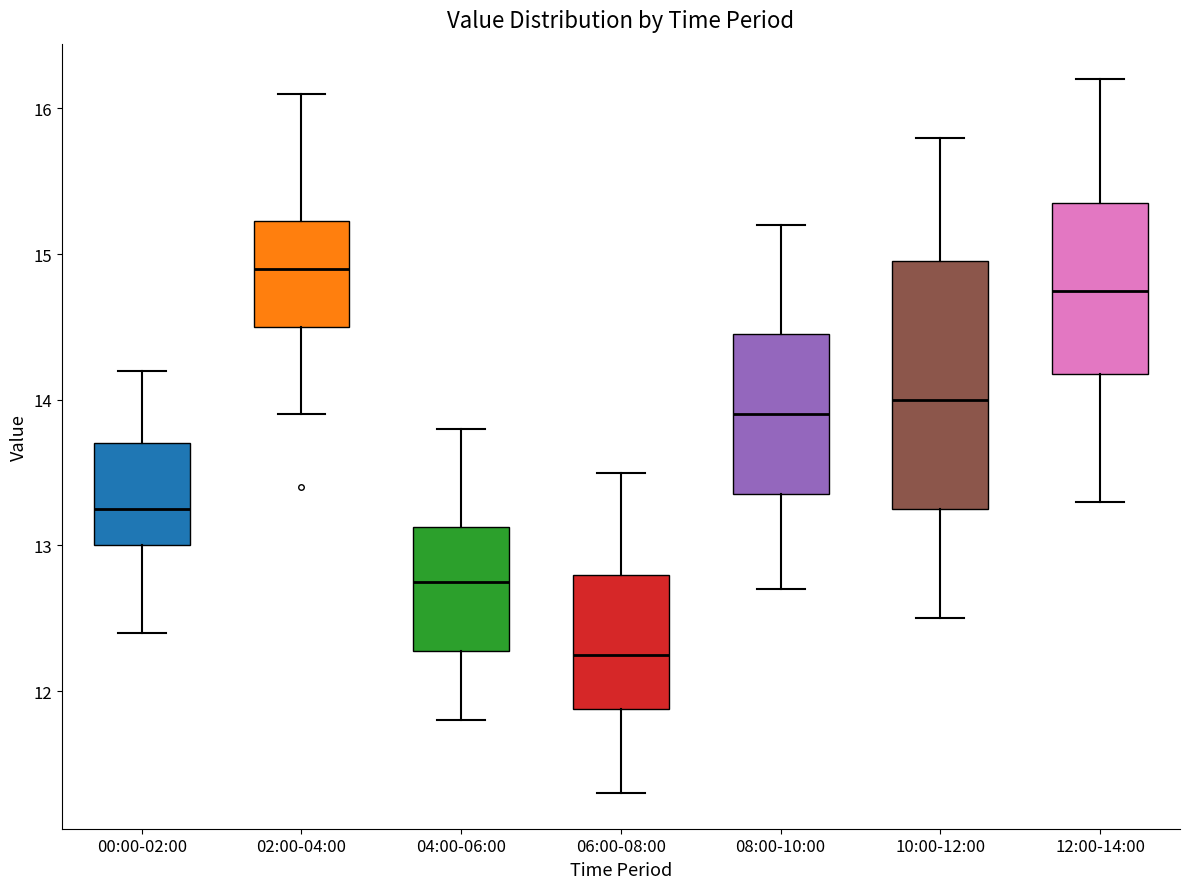

Reading left to right, transcribe this box plot: for each box, give where its median line is, the range the box spans, and where its two whiskers end, as read against the y-axis. The values are not printed on the chart, so give them approximately, as read against the axis.

00:00-02:00: median 13.3, box 13.0 to 13.7, whiskers 12.4 to 14.2
02:00-04:00: median 14.9, box 14.5 to 15.2, whiskers 13.9 to 16.1
04:00-06:00: median 12.8, box 12.3 to 13.1, whiskers 11.8 to 13.8
06:00-08:00: median 12.3, box 11.9 to 12.8, whiskers 11.3 to 13.5
08:00-10:00: median 13.9, box 13.4 to 14.5, whiskers 12.7 to 15.2
10:00-12:00: median 14.0, box 13.3 to 15.0, whiskers 12.5 to 15.8
12:00-14:00: median 14.8, box 14.2 to 15.4, whiskers 13.3 to 16.2